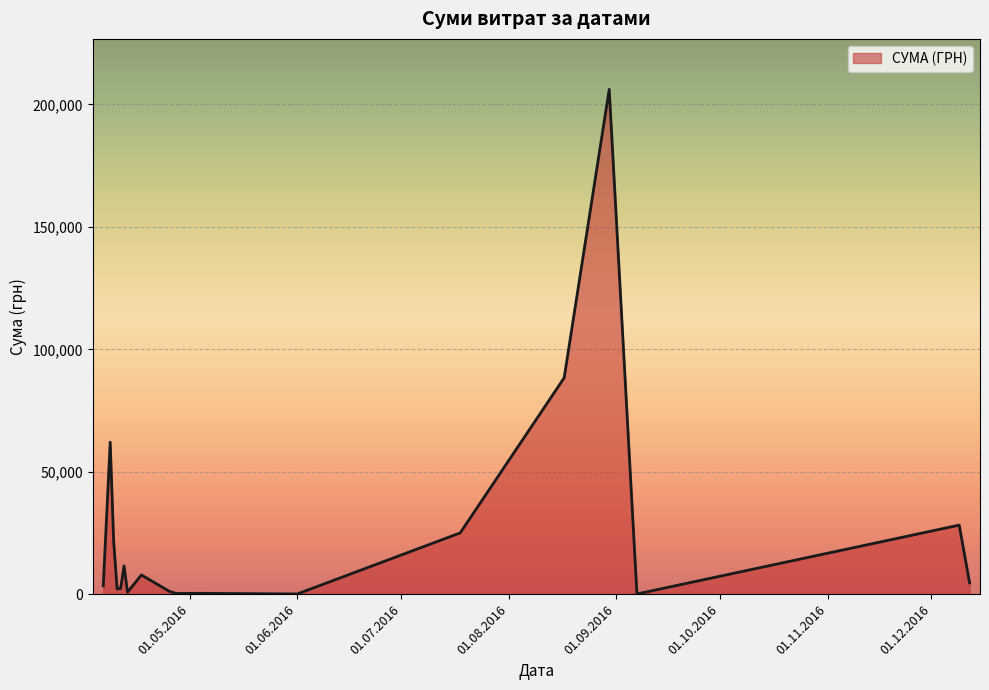

What is the greatest value displayed?

206158.5